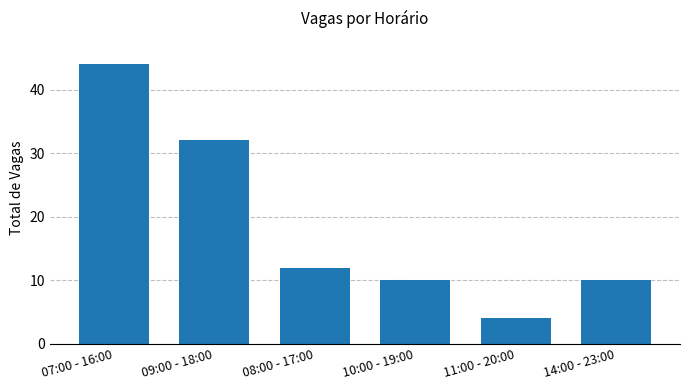

The chart shows a value of 16 at 14:00 - 23:00. True or false?

False